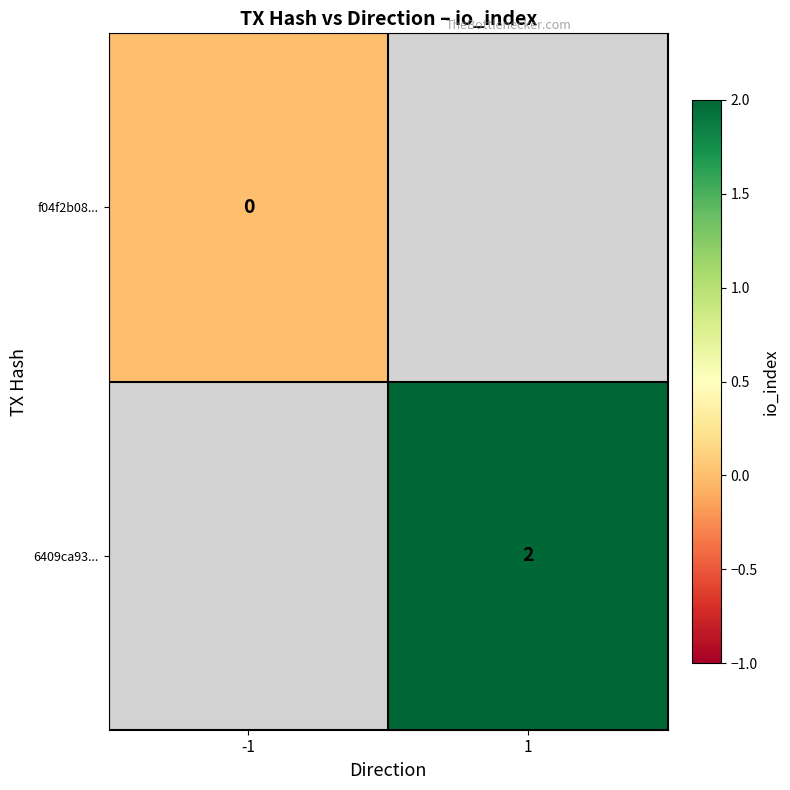

Is it true that 6409ca93... equals 3 at 1?

False